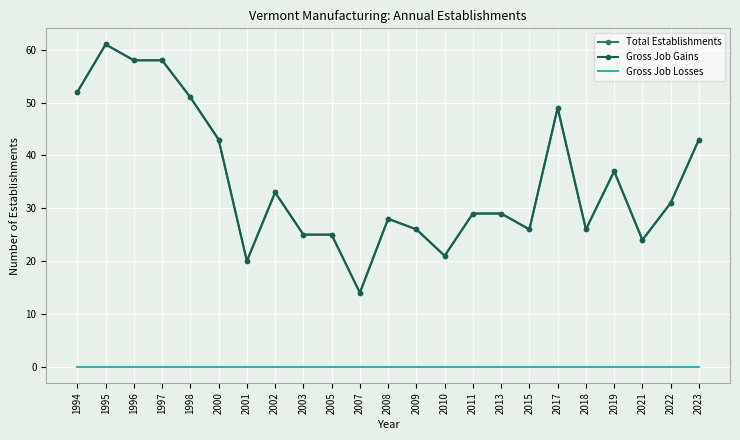

What is the difference between the Total Establishments values at 2005 and 2001?

5